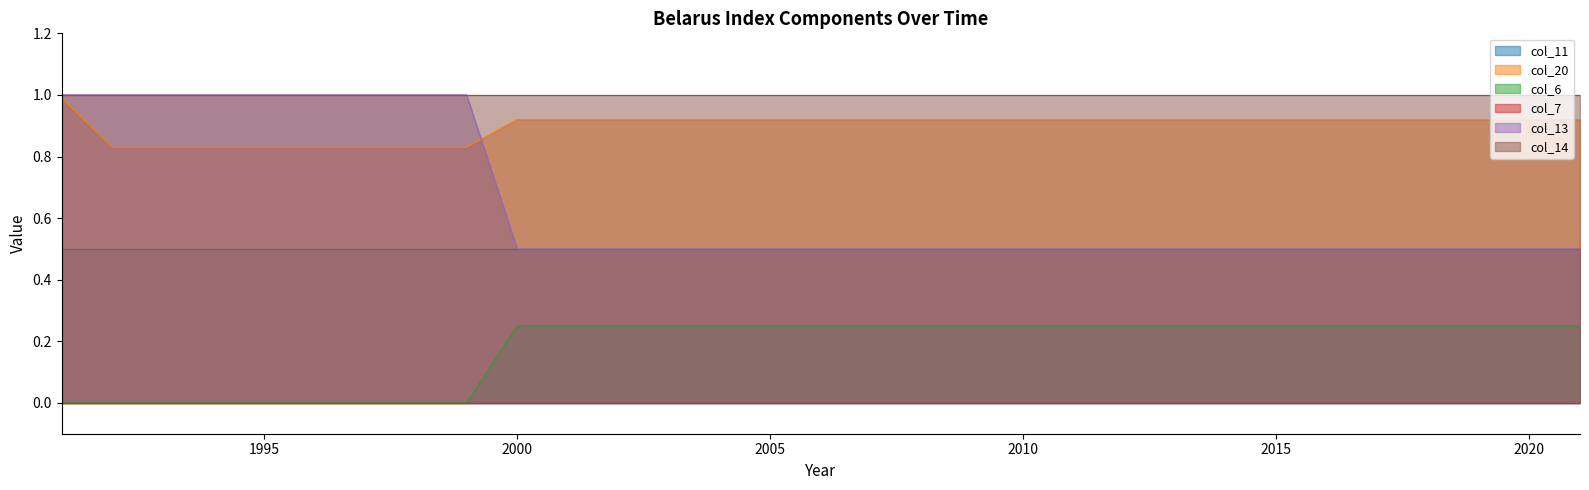

Which series has the widest spread of values?

col_13